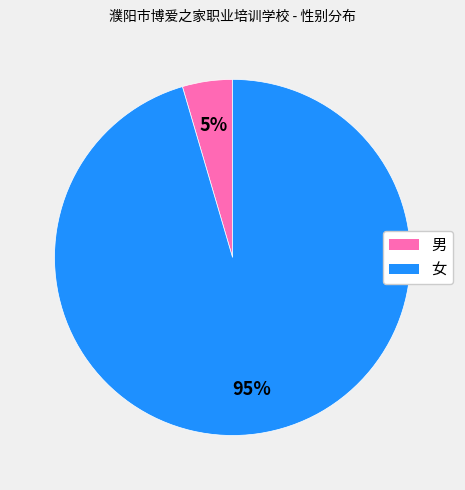

Between 男 and 女, which is larger?

女